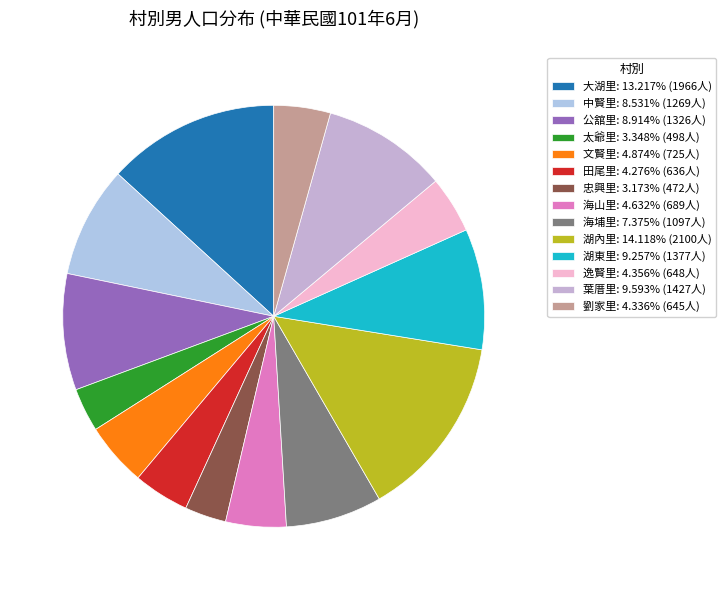

To the nearest percent, what is the average slice percentage?

7%